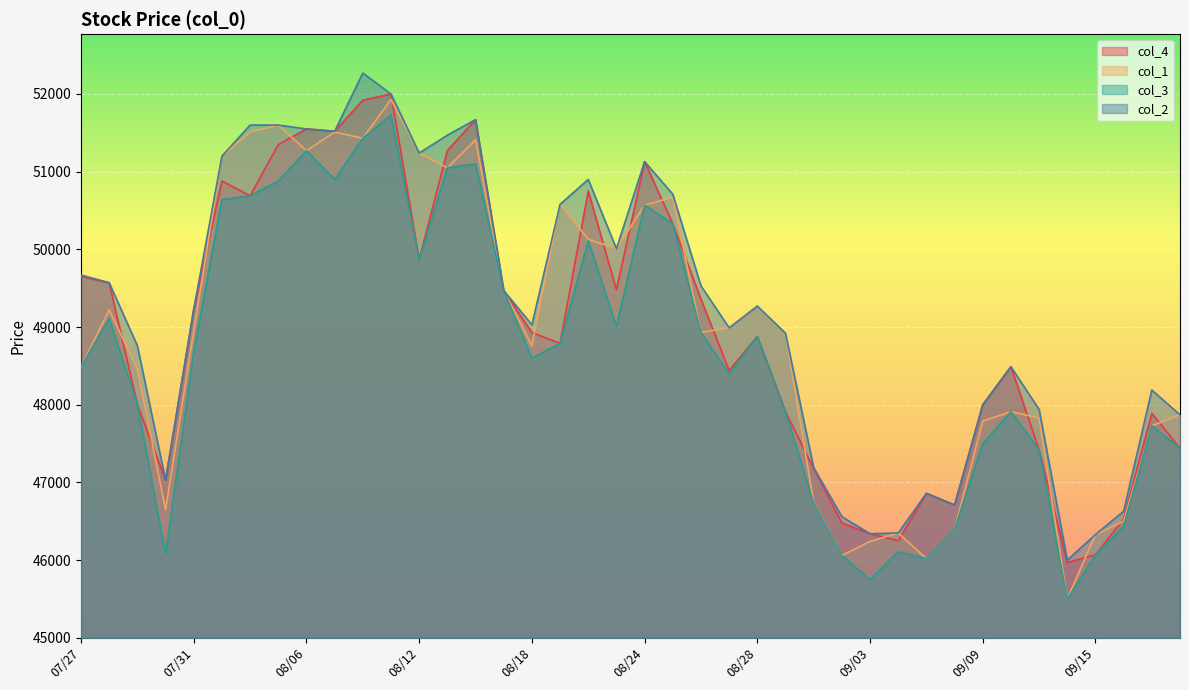

Which series changed the most between 07/28 and 08/11?

col_1